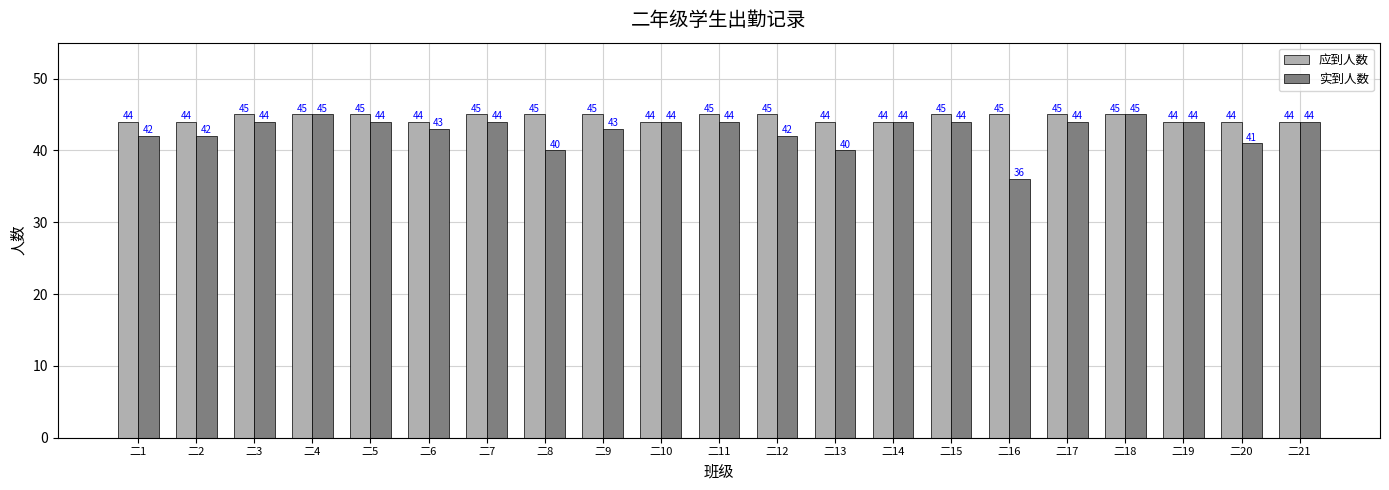

Read the 实到人数 value at 二12.

42